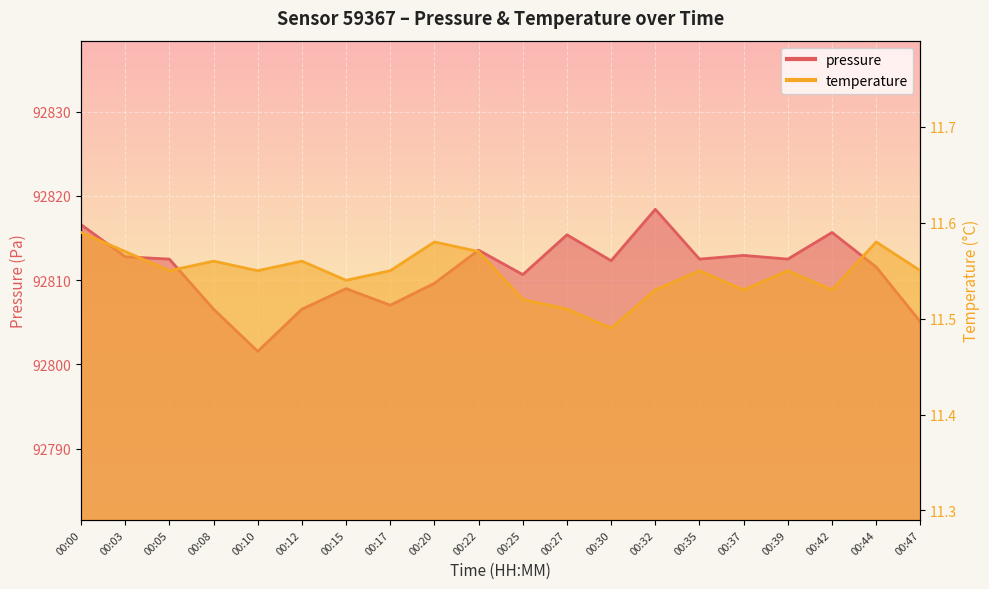

Rank the series by their average value, from lowest to highest.

temperature, pressure